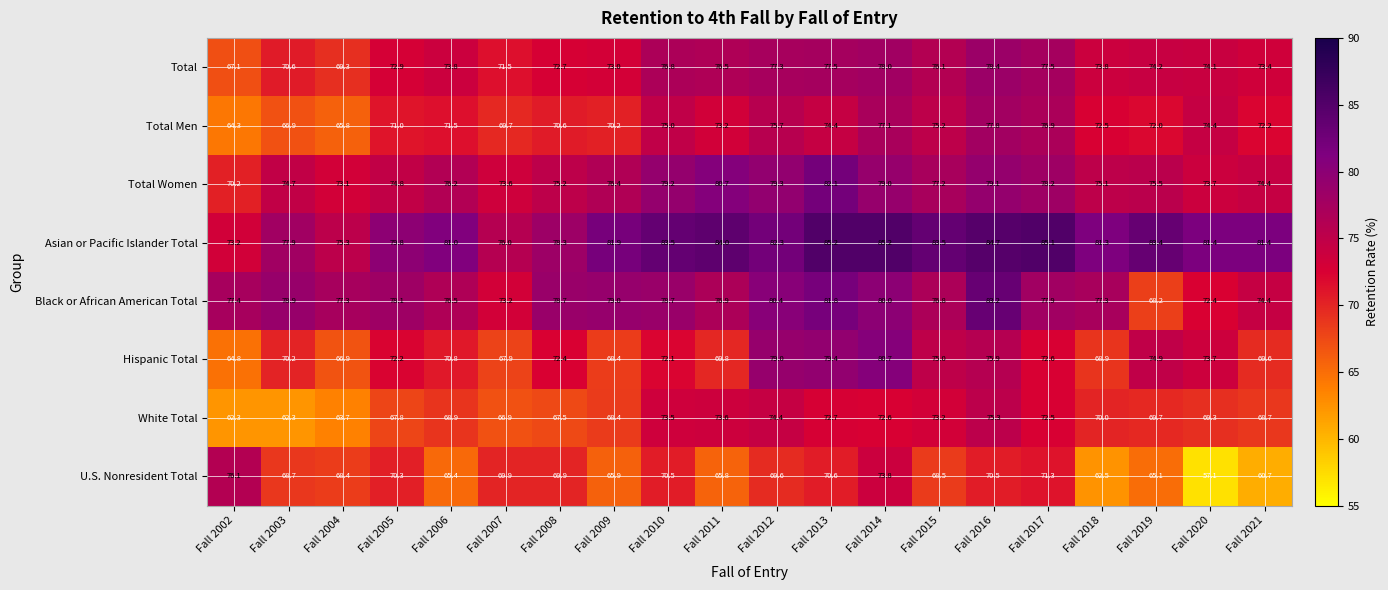

How many series are shown in this chart?

8